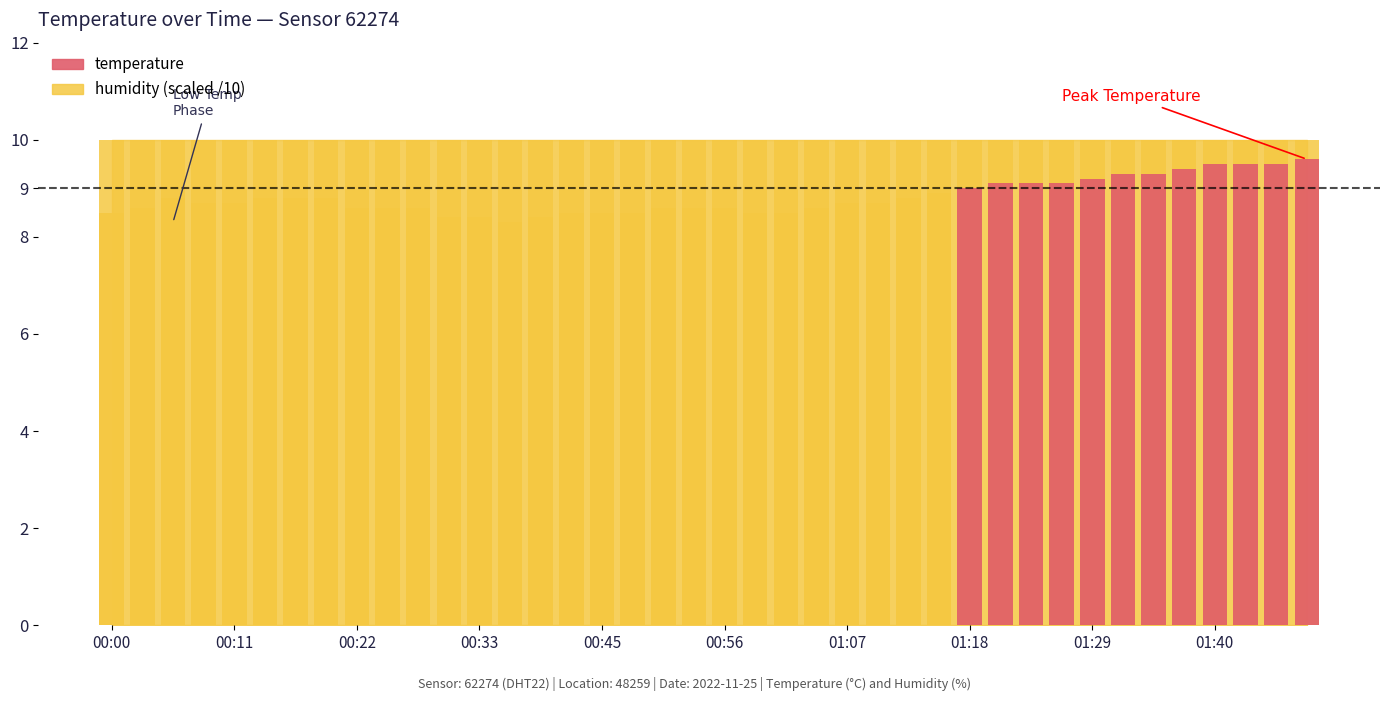

What is the difference between the values at 11 and 35?

1.0